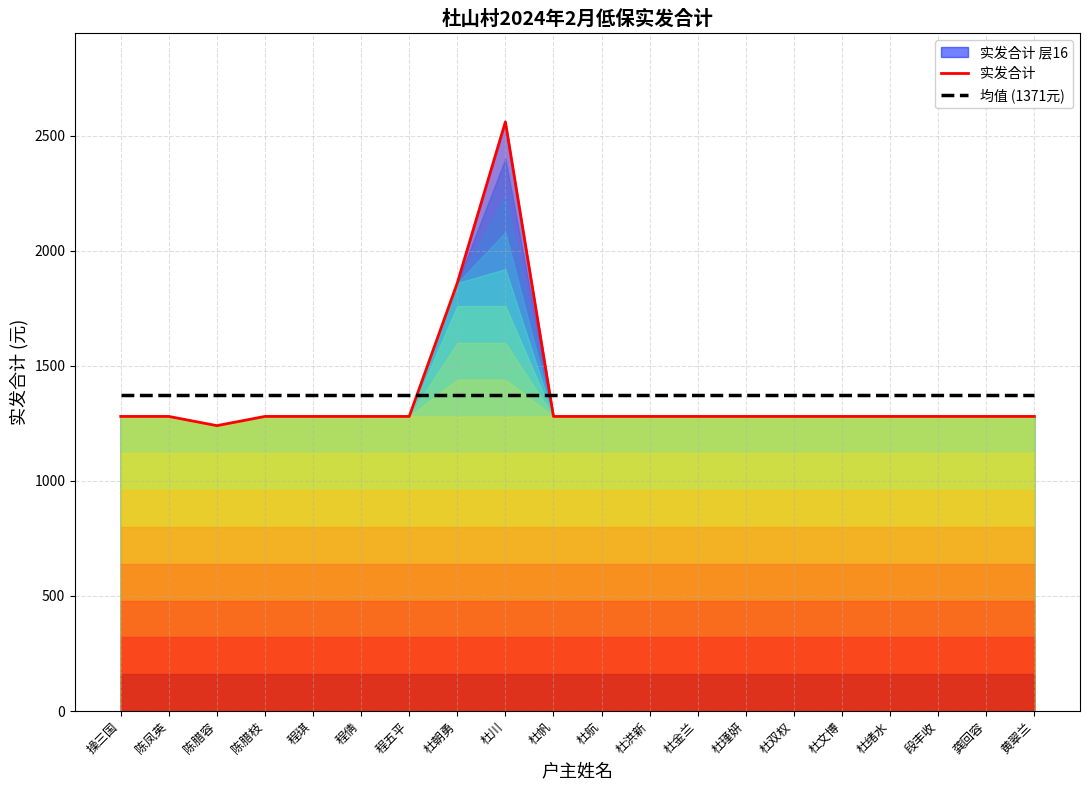

How many values in the 实发合计 series exceed 1280?

2